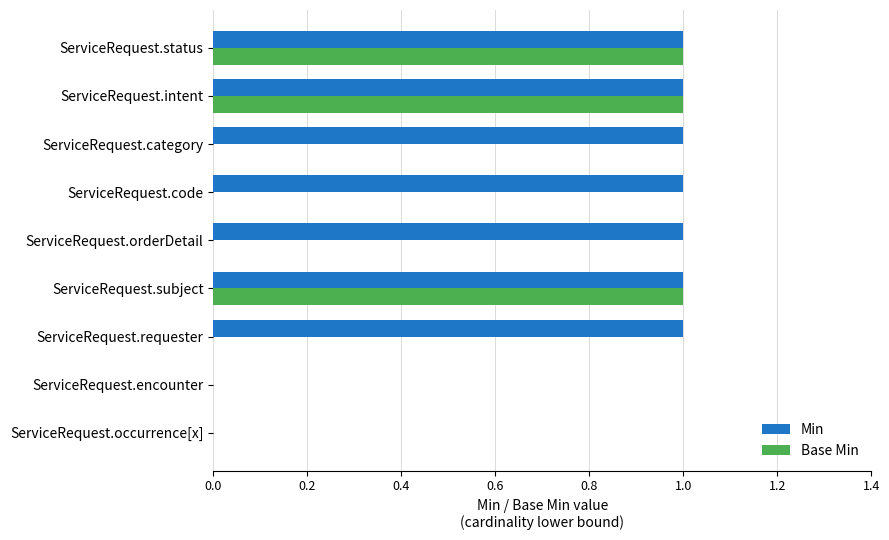

Is the value of Min at ServiceRequest.subject greater than the value of Base Min at ServiceRequest.code?

Yes